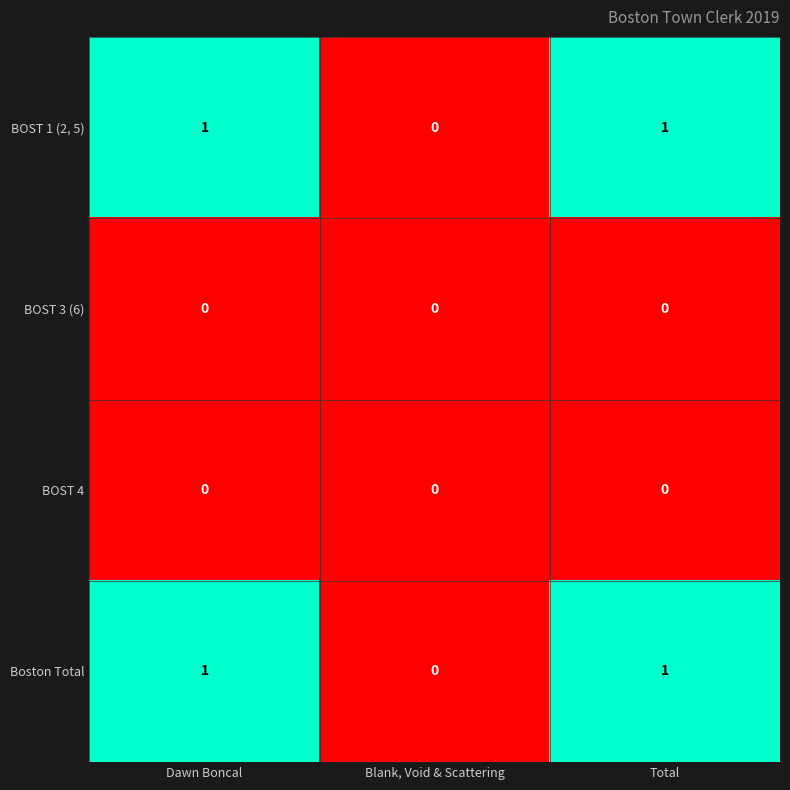

Count the BOST 1 (2, 5) values in the range 0 to 1.

3